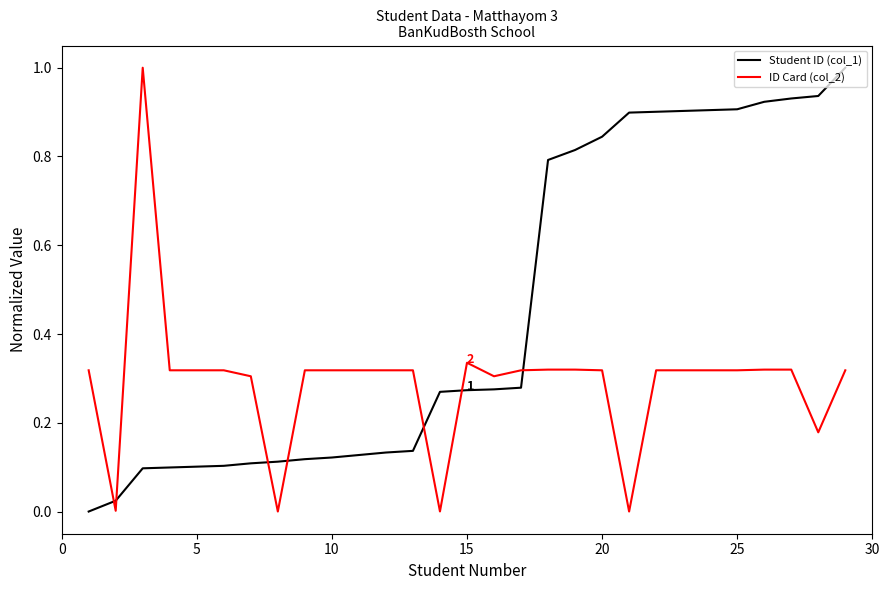

List the series in order of their overall mean, lowest first.

ID Card (col_2), Student ID (col_1)